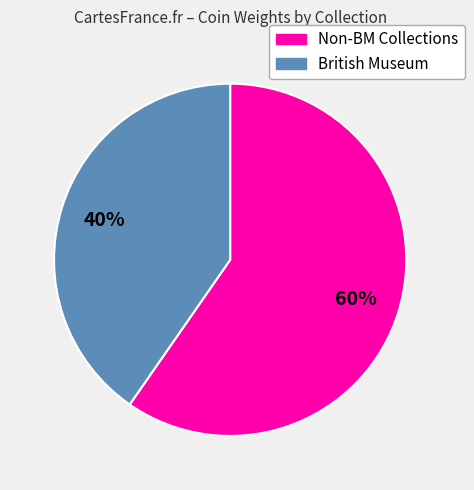

What is the largest slice in the pie chart?

Non-BM Collections